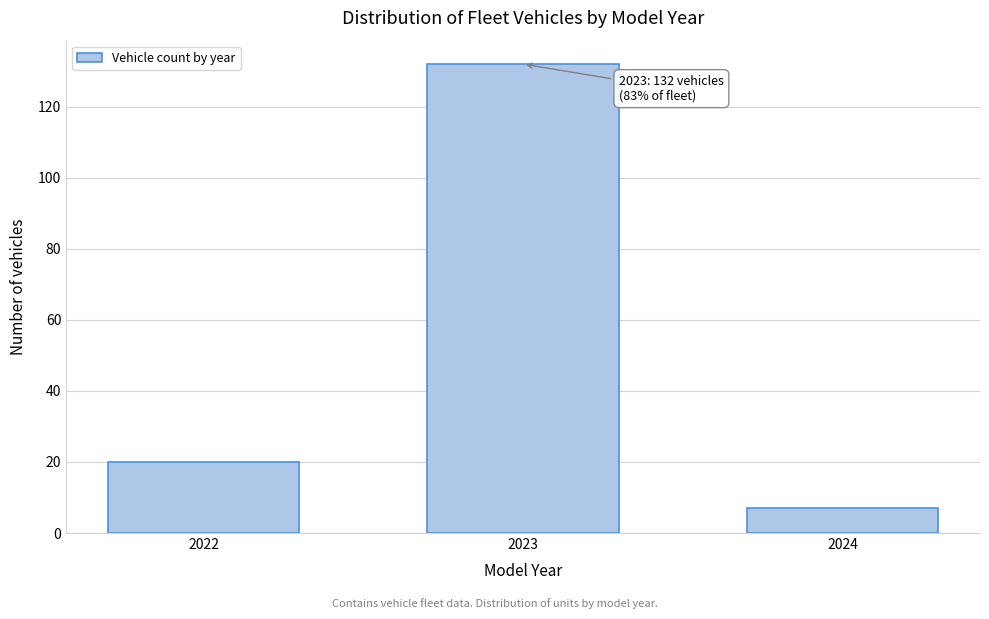

Reading right to left, what are all the values shown in this chart?

2024=7	2023=132	2022=20